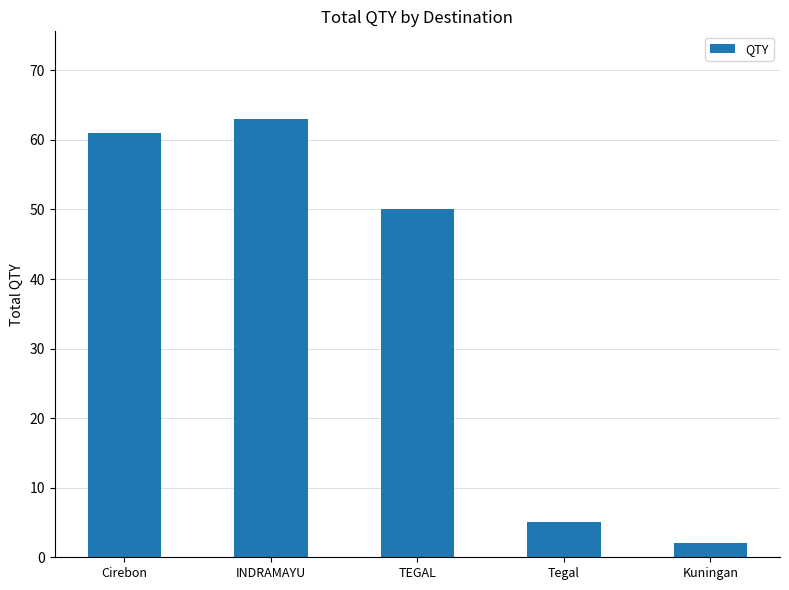

How many data points are less than 50?

2